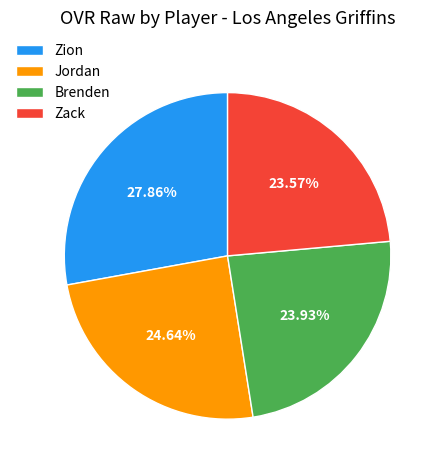

How much of the chart is everything except Brenden?

76.1%